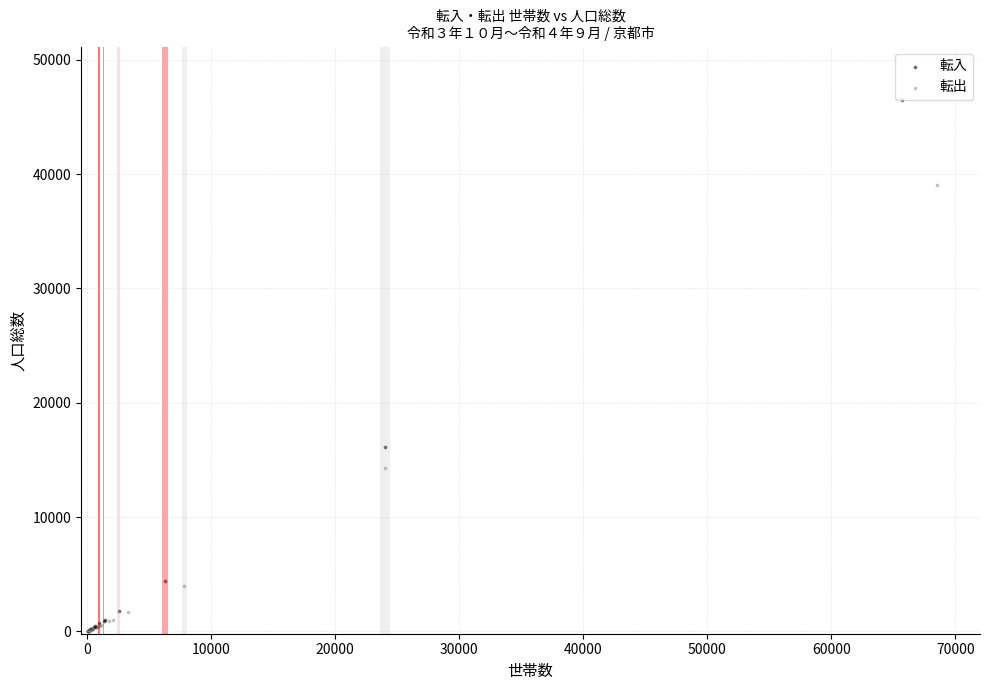

What are all the series names shown in the legend?

転入, 転出